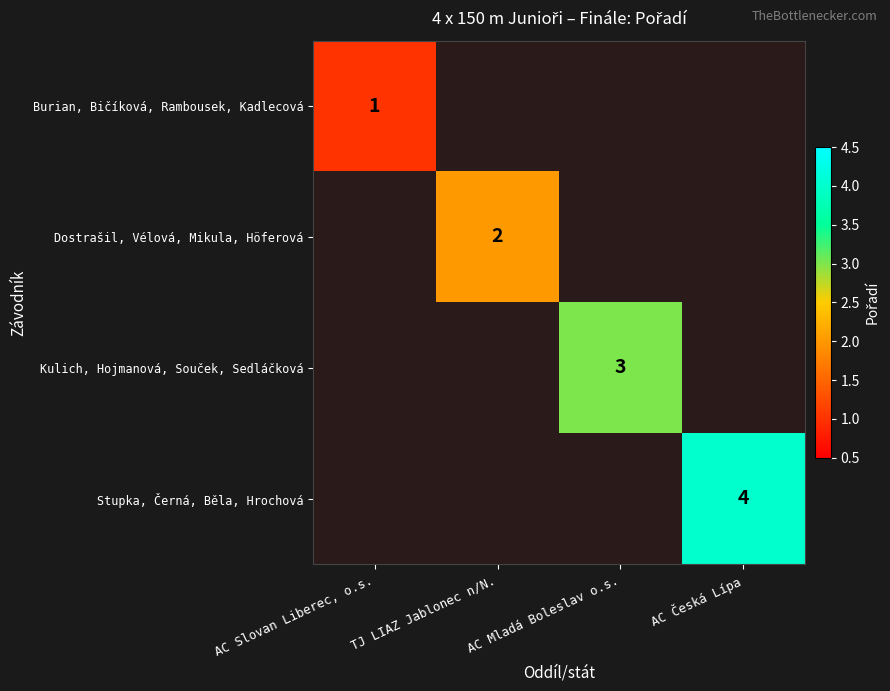

Is the value of Stupka, Černá, Běla, Hrochová at AC Česká Lípa greater than the value of Dostrašil, Vélová, Mikula, Höferová at TJ LIAZ Jablonec n/N.?

Yes